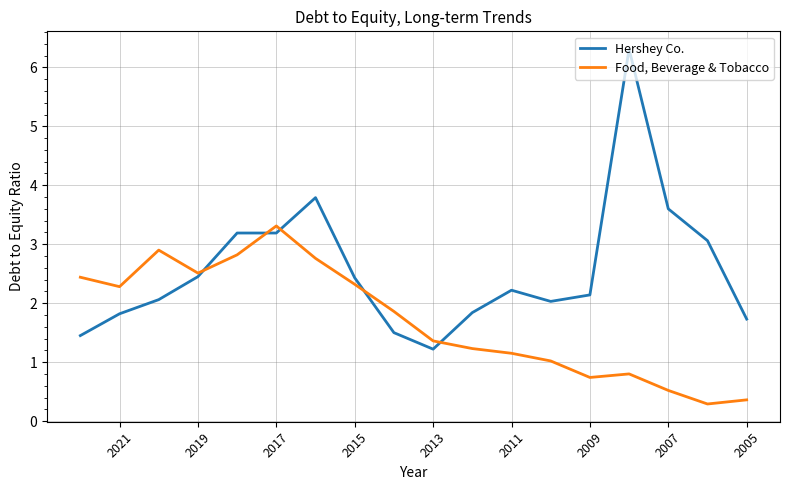

What is the average value of the Food, Beverage & Tobacco series?

1.7